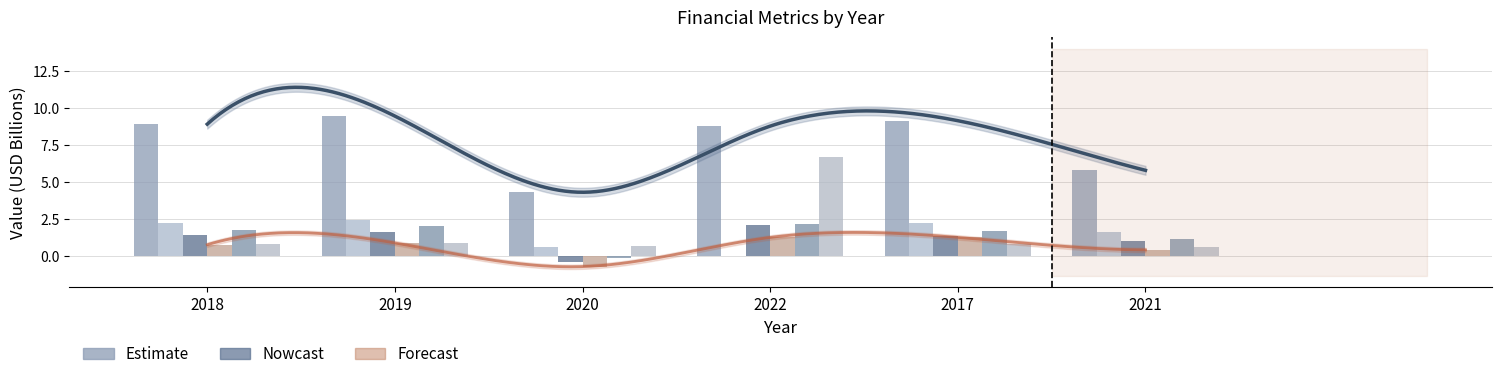

What is the value of the Ebitda bar at the 6th from the left?

1.1